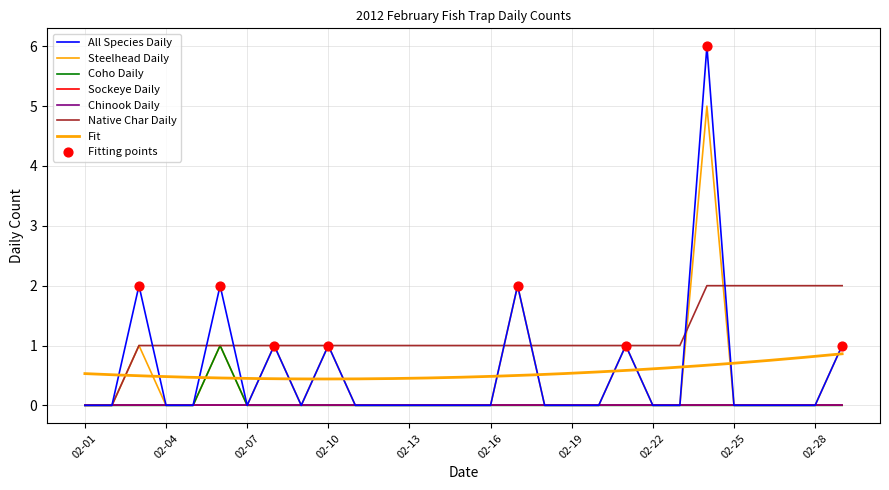

At which category is the sum across all series the highest?

02-24